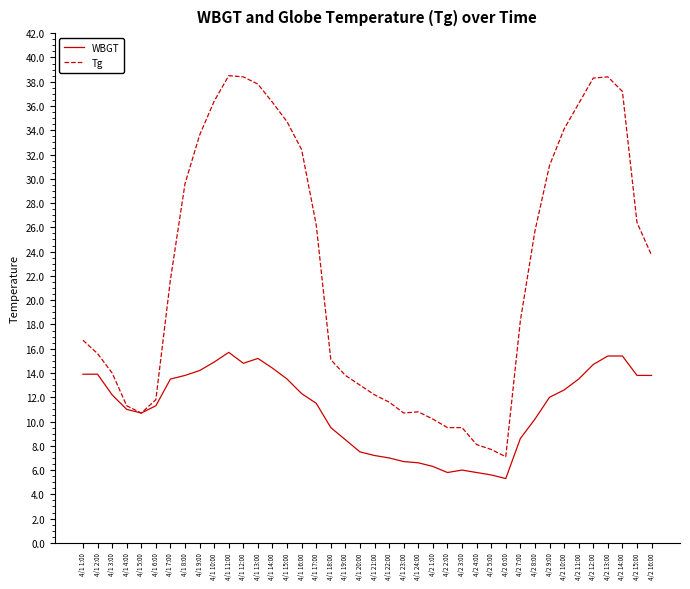

Read the Tg value at 4/2 6:00.

7.1